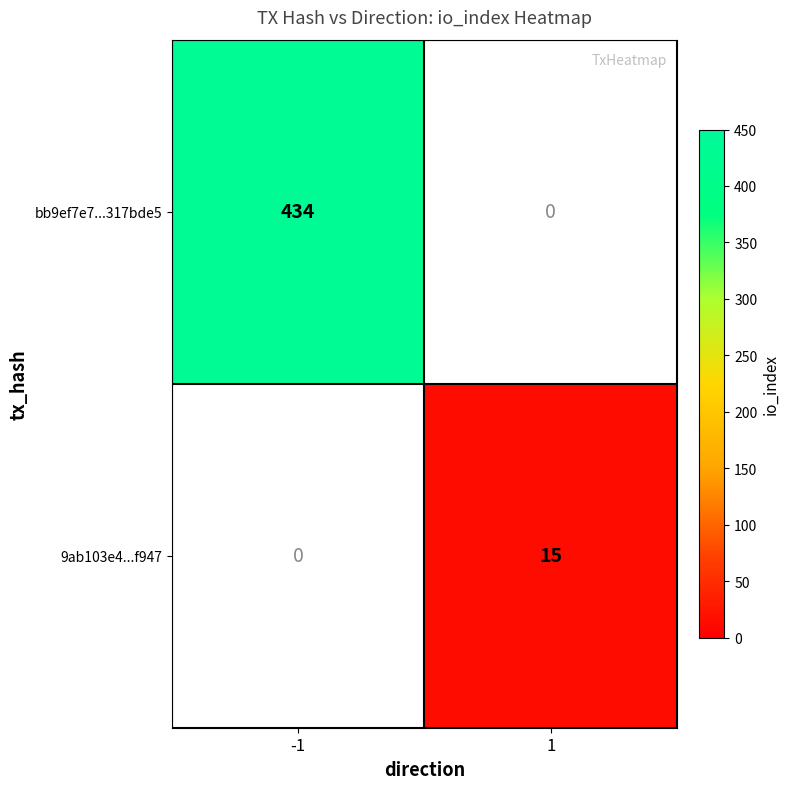

At how many categories does at least one series exceed 398?

1